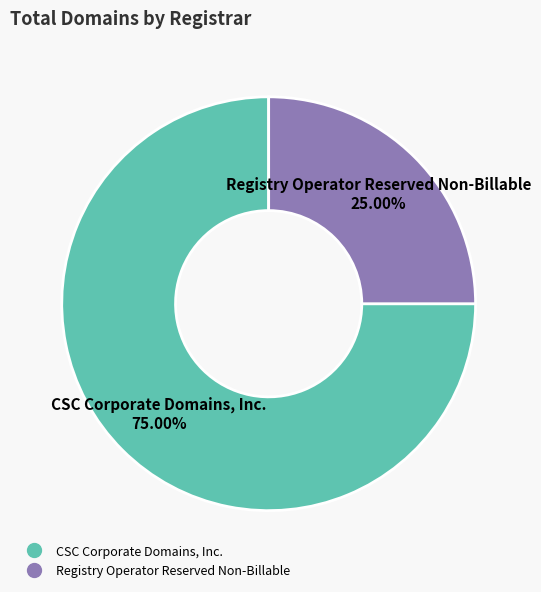

Which category accounts for the majority?

CSC Corporate Domains, Inc.